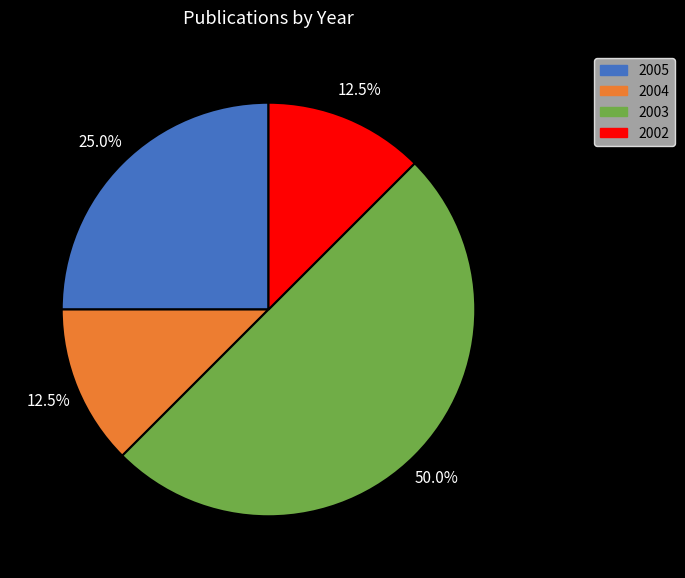

What percentage is NOT represented by 2003?

50.0%